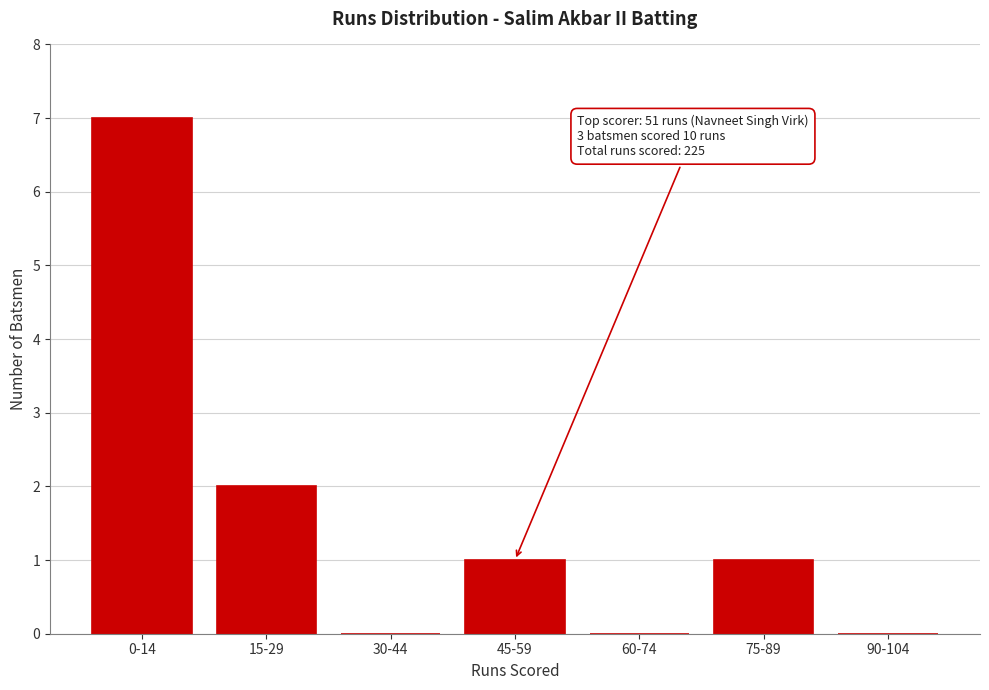

Reading left to right, what are all the values shown in this chart?

0-14=7	15-29=2	30-44=0	45-59=1	60-74=0	75-89=1	90-104=0